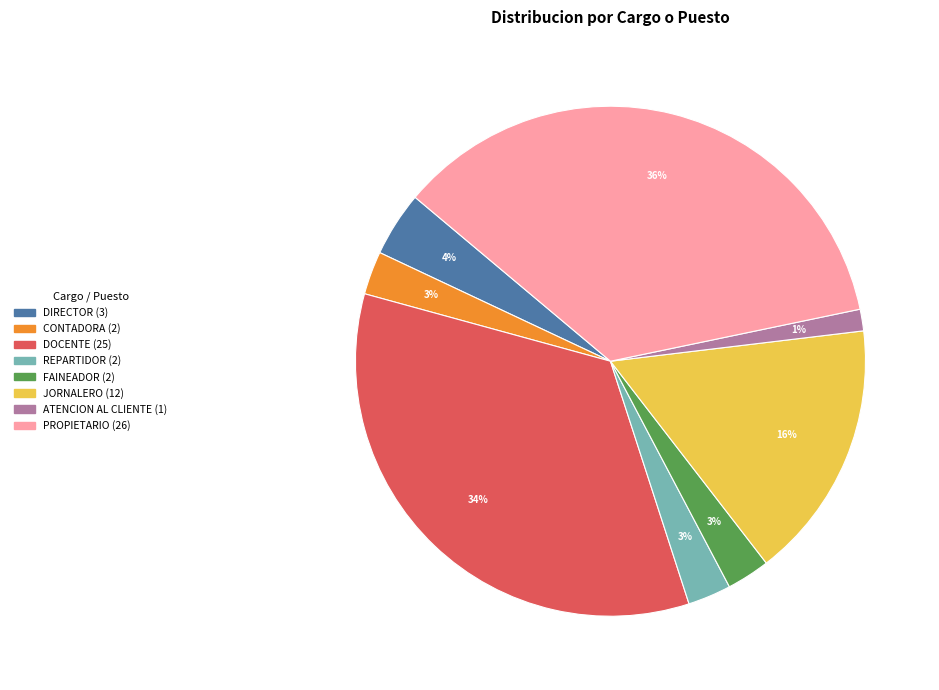

Between PROPIETARIO and FAINEADOR, which is larger?

PROPIETARIO